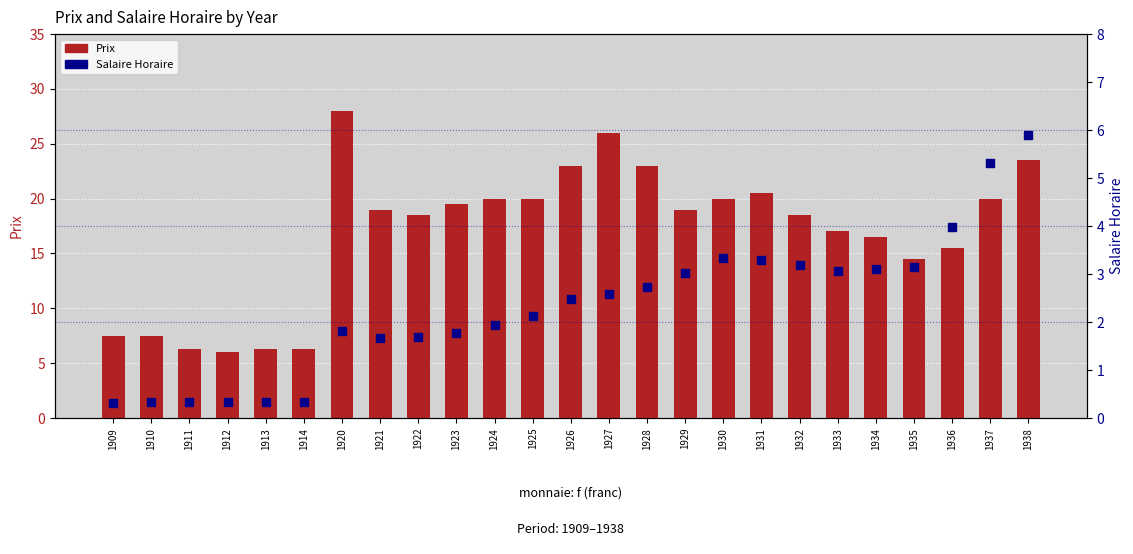

What are all the series names shown in the legend?

Prix, Salaire Horaire